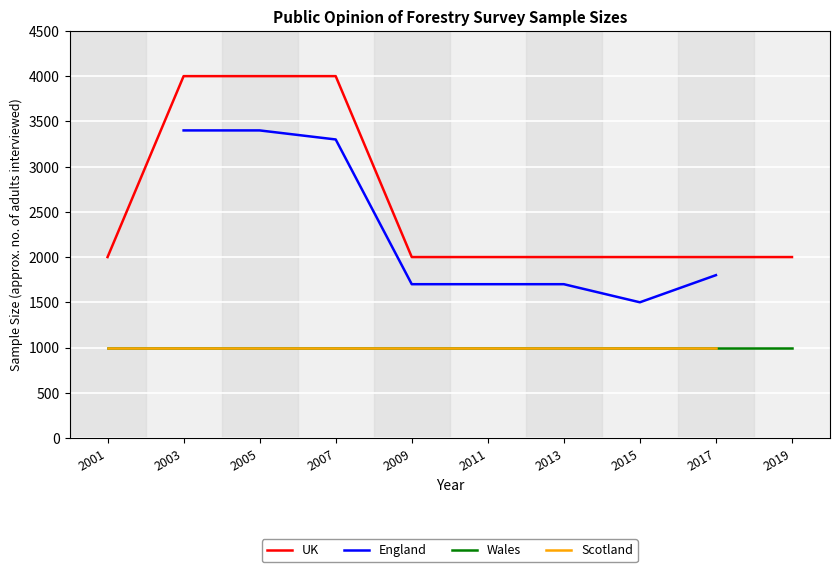

Is this an area chart (filled region under the line)?

No